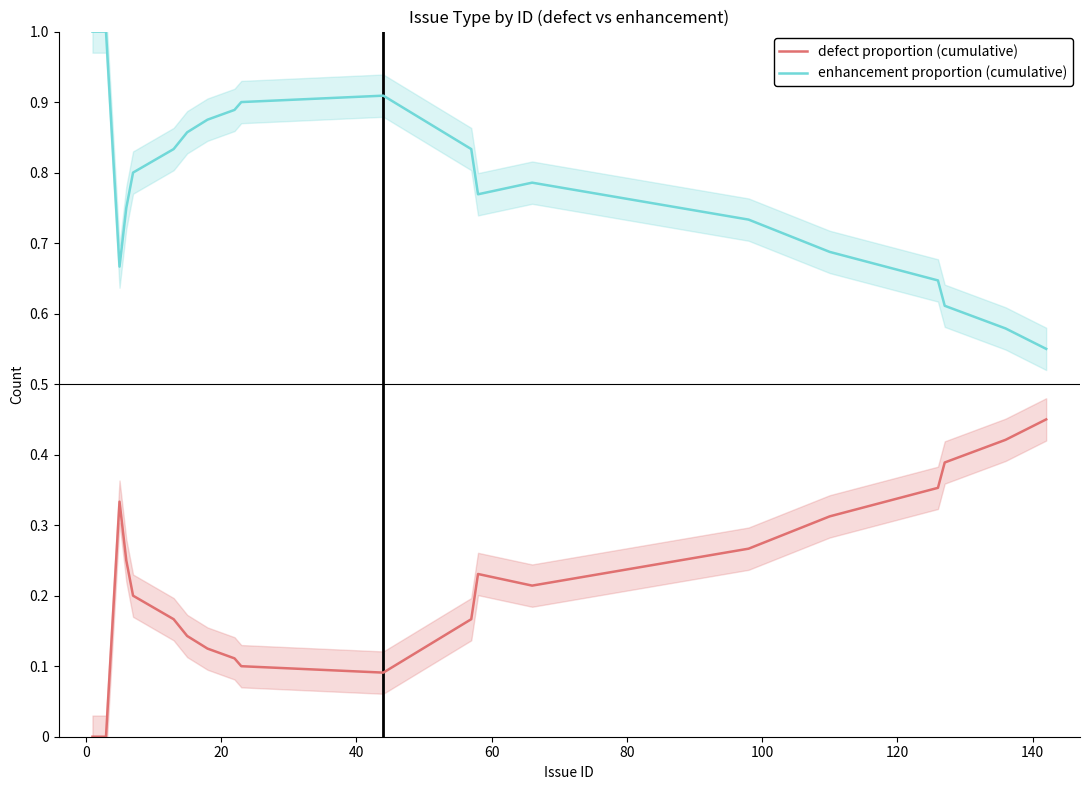

True or false: defect proportion (cumulative) and enhancement proportion (cumulative) intersect in this chart.

False